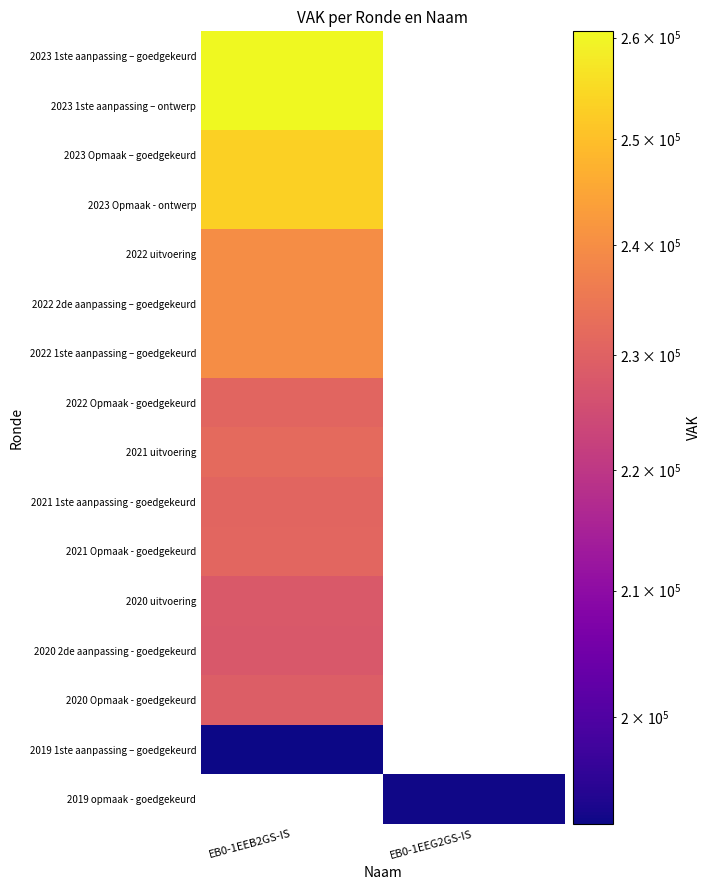

The value of 2021 uitvoering at EB0-1EEB2GS-IS is 231922.0. True or false?

True